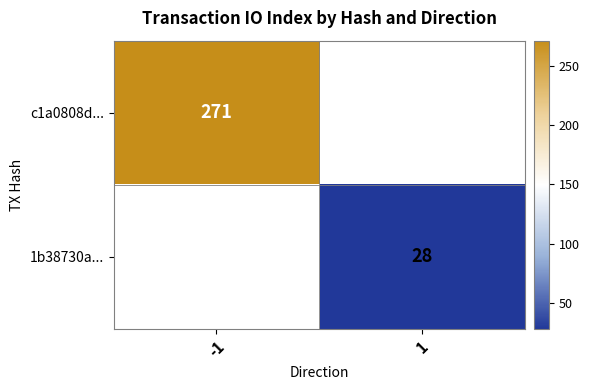

Is it true that 1b38730a... equals 28 at 1?

True